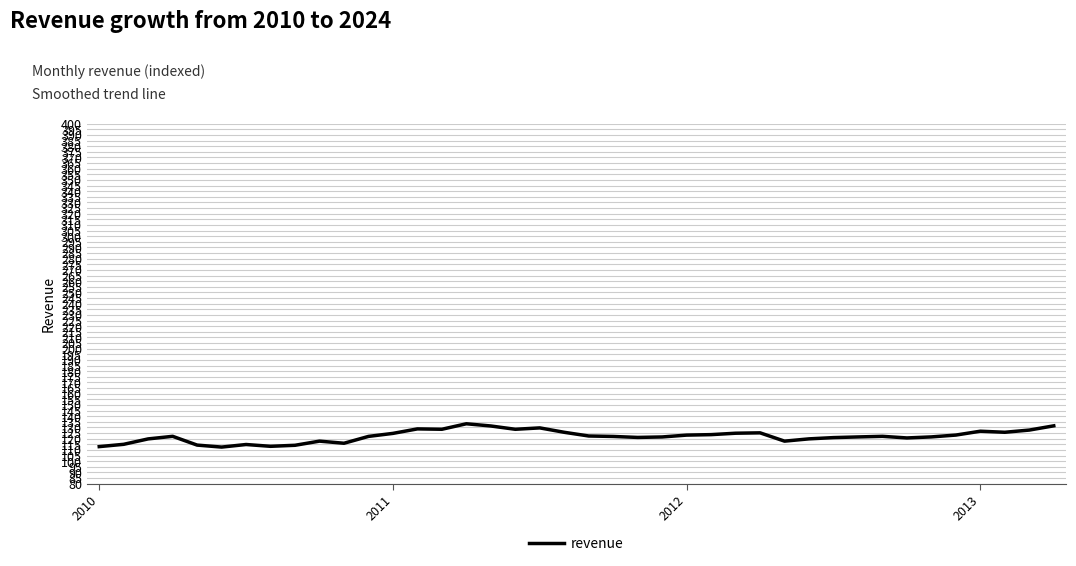

What is the difference between the maximum and minimum values?

20.7